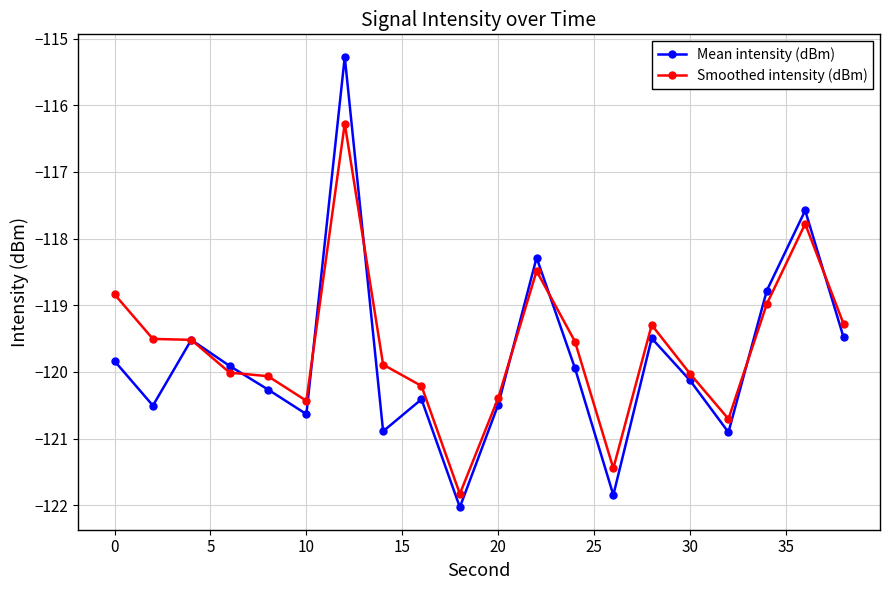

Which series has the largest range (max minus min)?

Mean intensity (dBm)